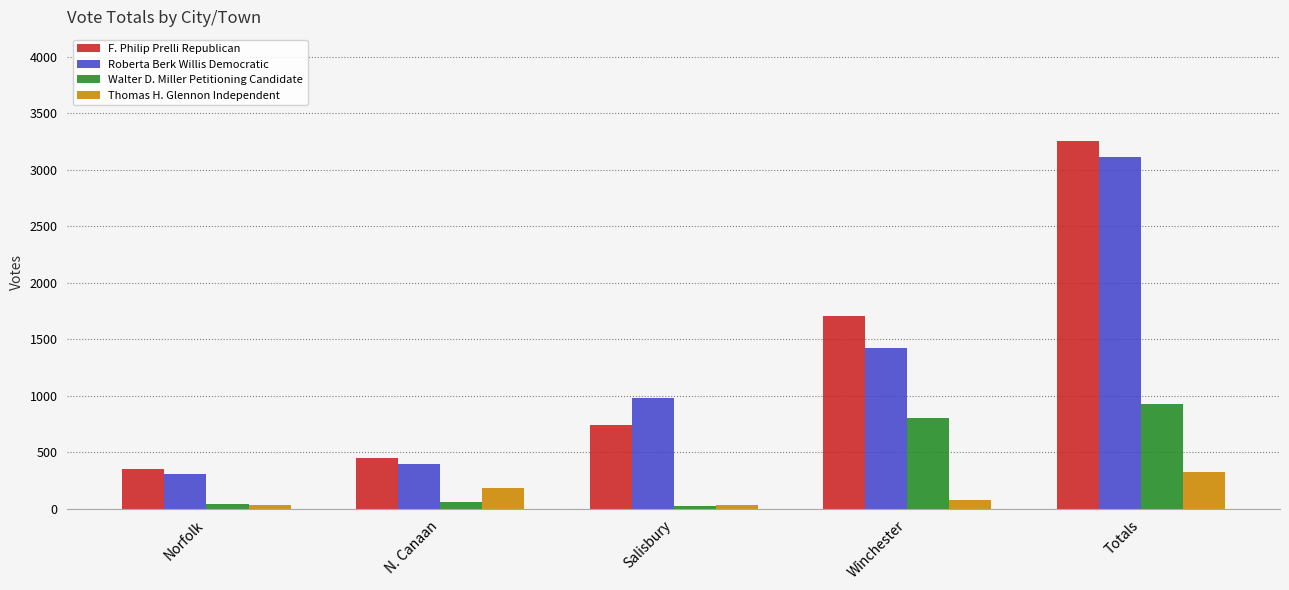

What is the difference between the maximum and minimum values in the Walter D. Miller Petitioning Candidate series?

905